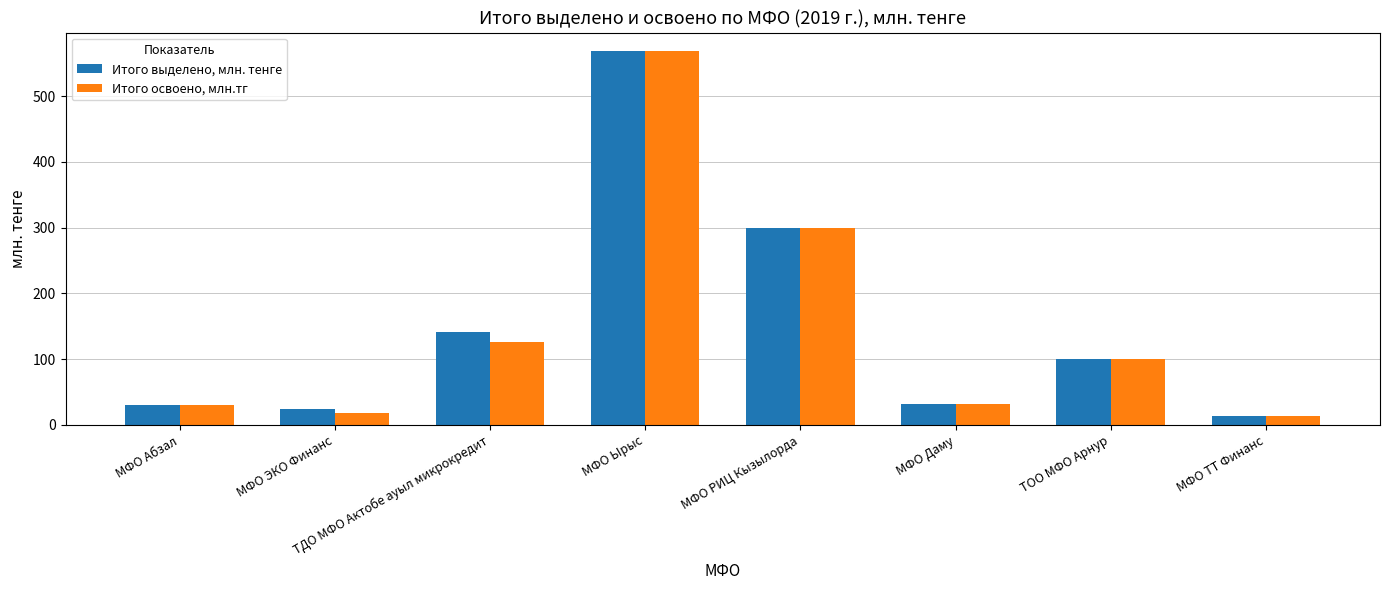

What is the difference between the Итого освоено, млн.тг values at МФО ЭКО Финанс and МФО Абзал?

13.0